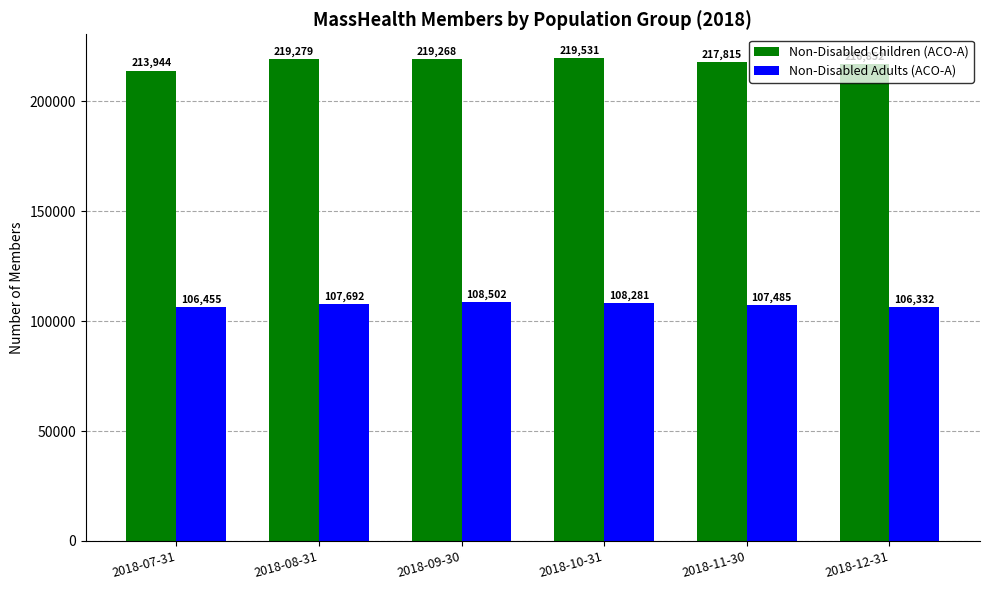

Is it true that Non-Disabled Adults (ACO-A) equals 106455 at 2018-07-31?

True